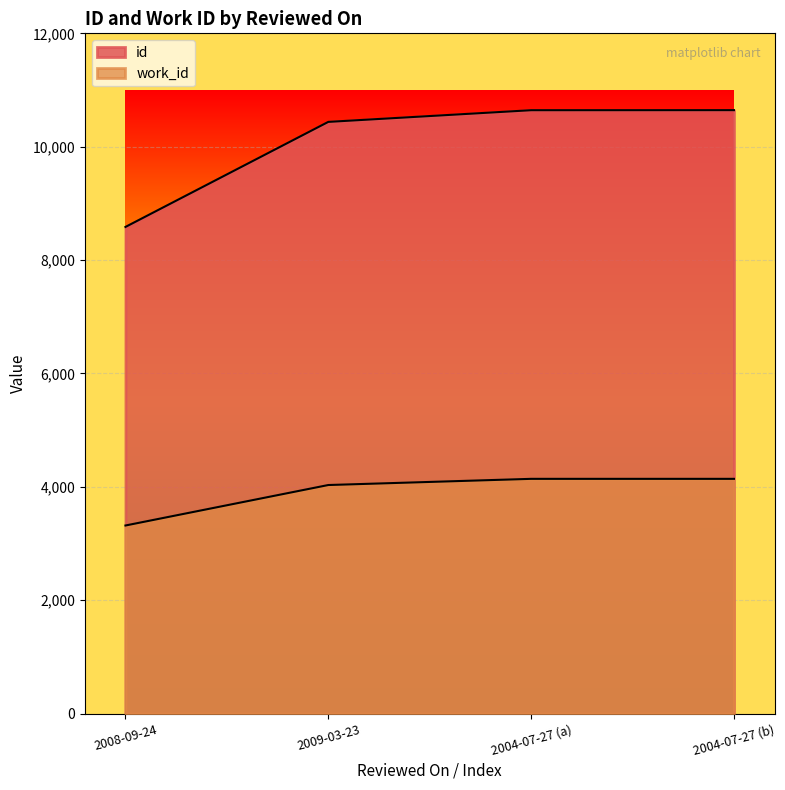

True or false: work_id has more than 2 points higher than both neighbors.

False